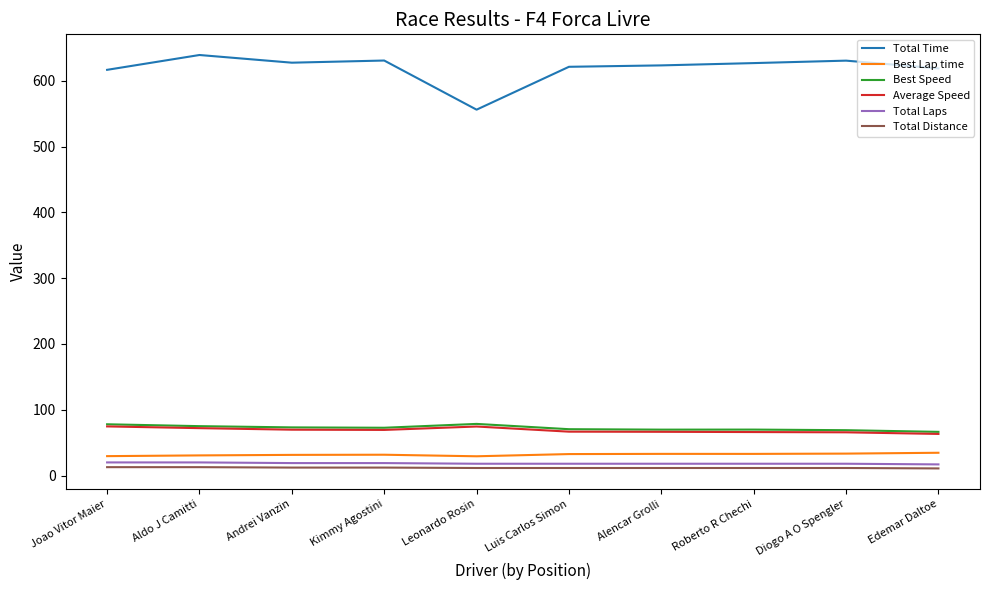

Which series has the largest total across all categories?

Total Time